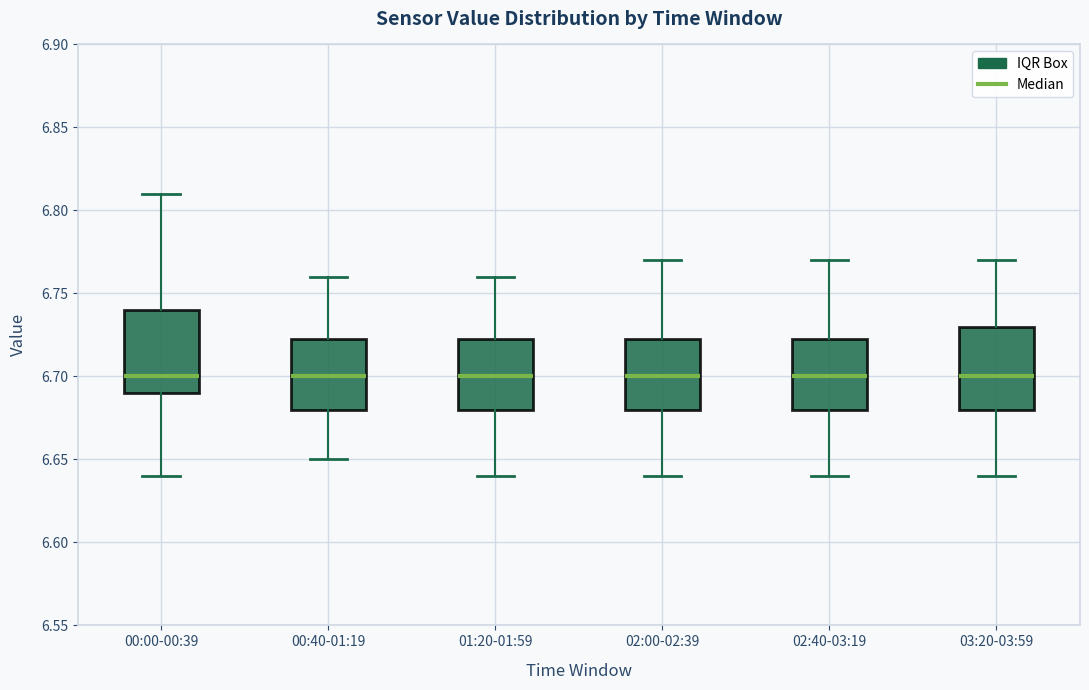

Reading left to right, read every box against the y-axis: the position of its median line, the range the box covers, and the ends of its whiskers. The values are not printed on the chart, so give them approximately, as read against the axis.

00:00-00:39: median 6.700, box 6.690 to 6.740, whiskers 6.640 to 6.810
00:40-01:19: median 6.700, box 6.680 to 6.725, whiskers 6.650 to 6.760
01:20-01:59: median 6.700, box 6.680 to 6.725, whiskers 6.640 to 6.760
02:00-02:39: median 6.700, box 6.680 to 6.725, whiskers 6.640 to 6.770
02:40-03:19: median 6.700, box 6.680 to 6.725, whiskers 6.640 to 6.770
03:20-03:59: median 6.700, box 6.680 to 6.730, whiskers 6.640 to 6.770